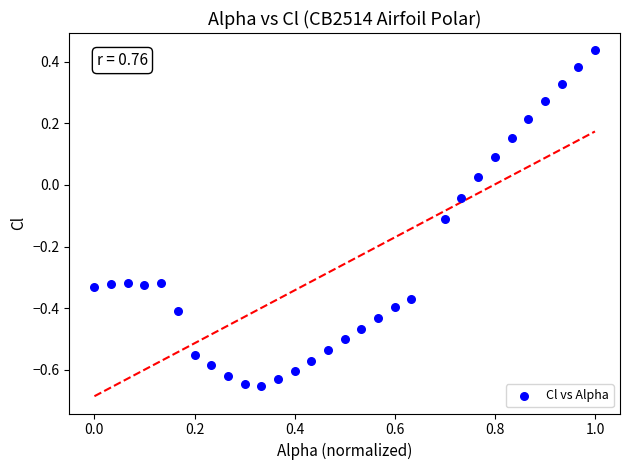

What is the range of X values (max minus min)?

1.0